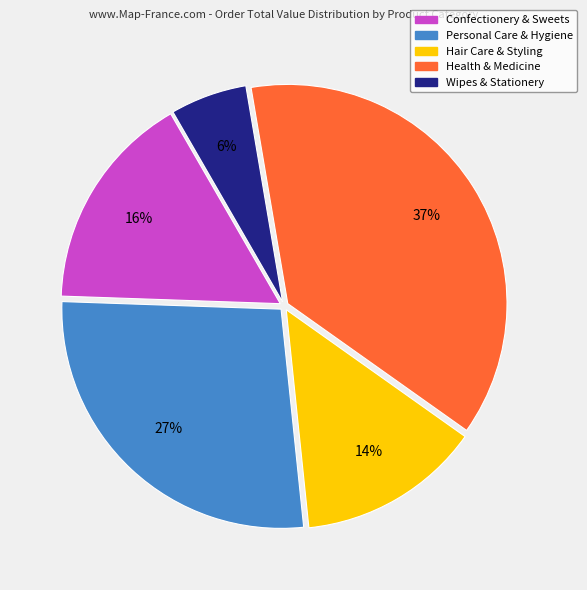

Does any single category account for the majority?

No